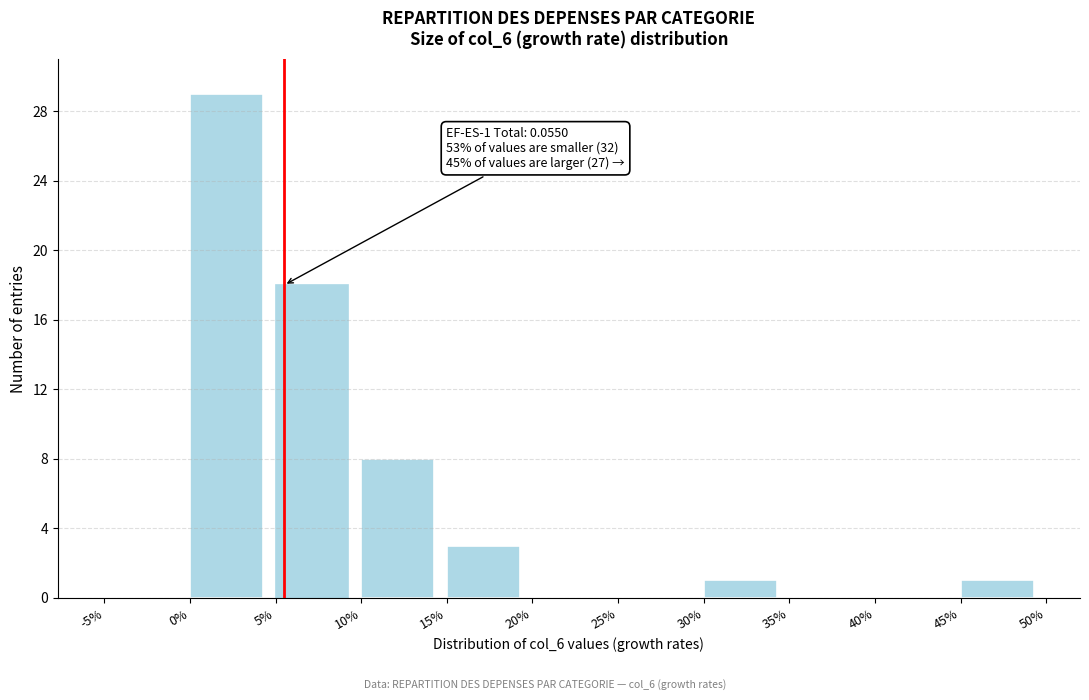

Reading right to left, list all the values displayed in this chart.

45%=1	40%=0	35%=0	30%=1	25%=0	20%=0	15%=3	10%=8	5%=18	0%=29	-5%=0